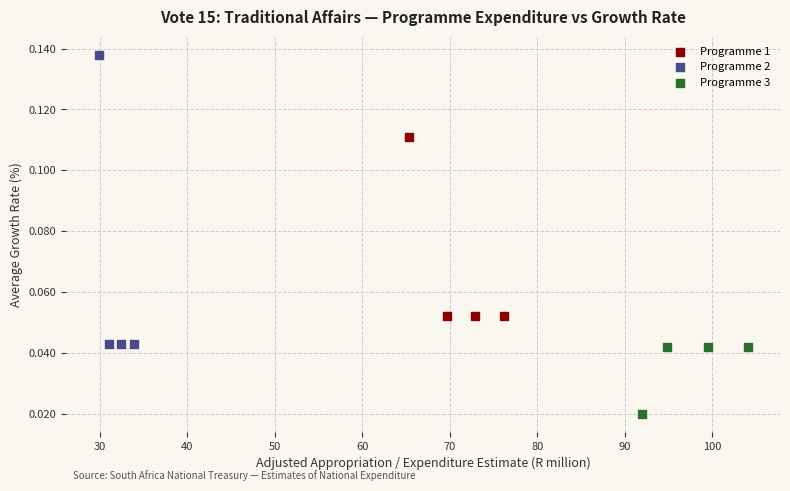

Which series contains the lowest Y value?

Programme 3